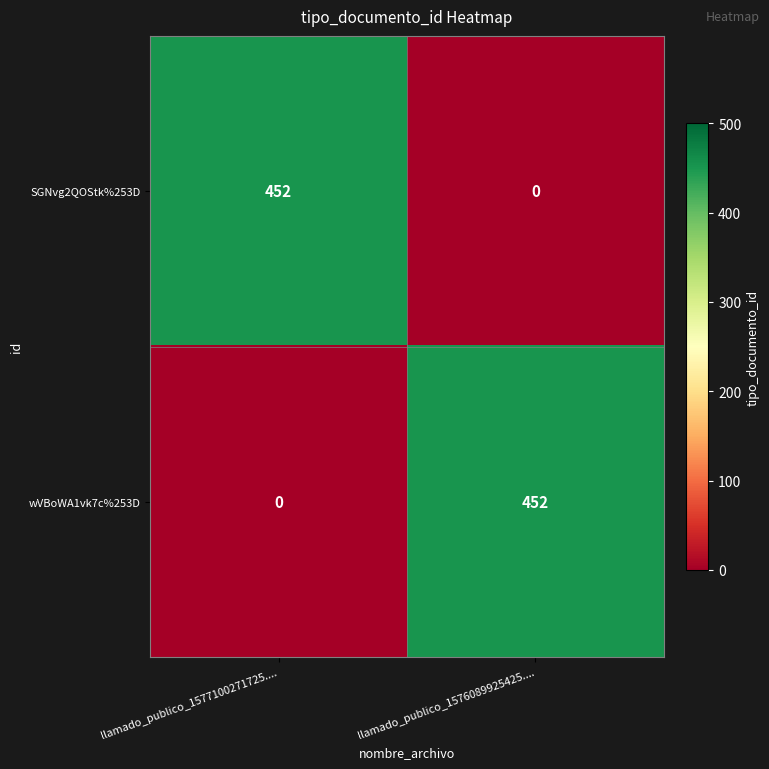

What is the difference between the highest and lowest values at llamado_publico_1577100271725....?

452